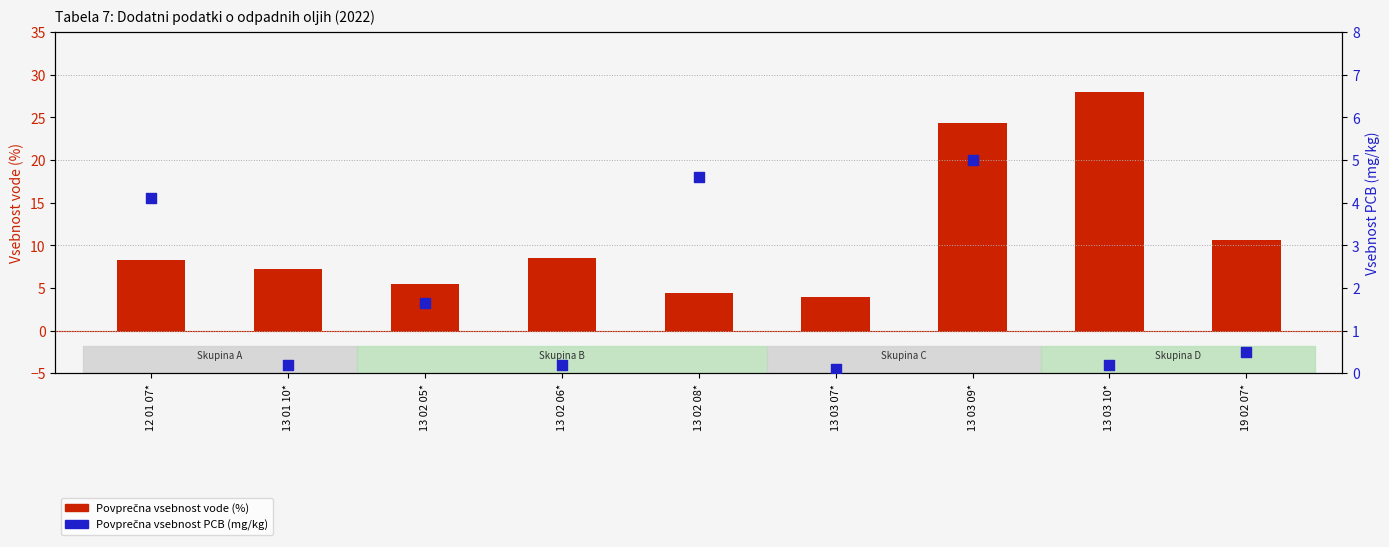

Which series reaches the maximum Y coordinate?

Povprečna vsebnost vode (%)